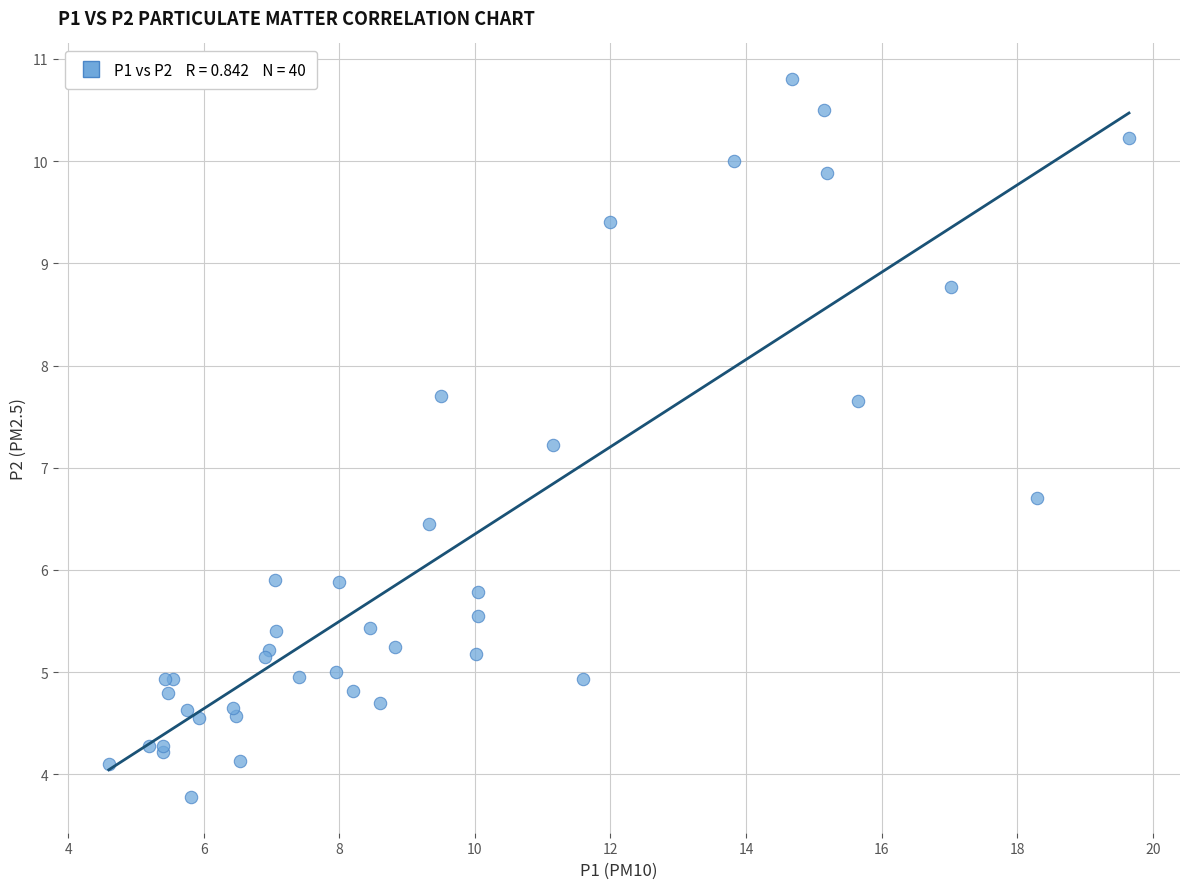

What Y value in the scatter plot is closest to 7?

7.2